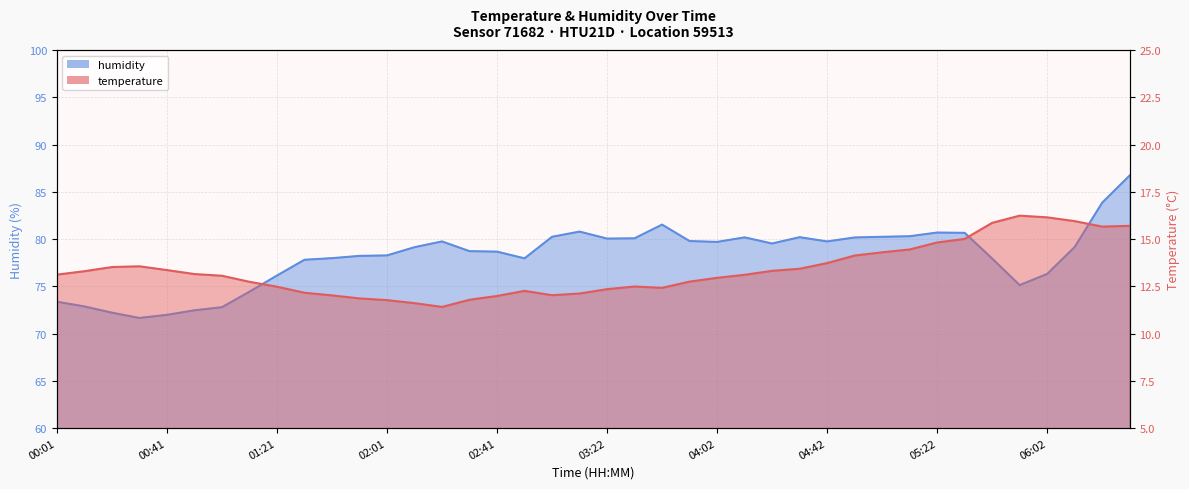

Is it true that temperature equals 17.5 at 01:21?

False